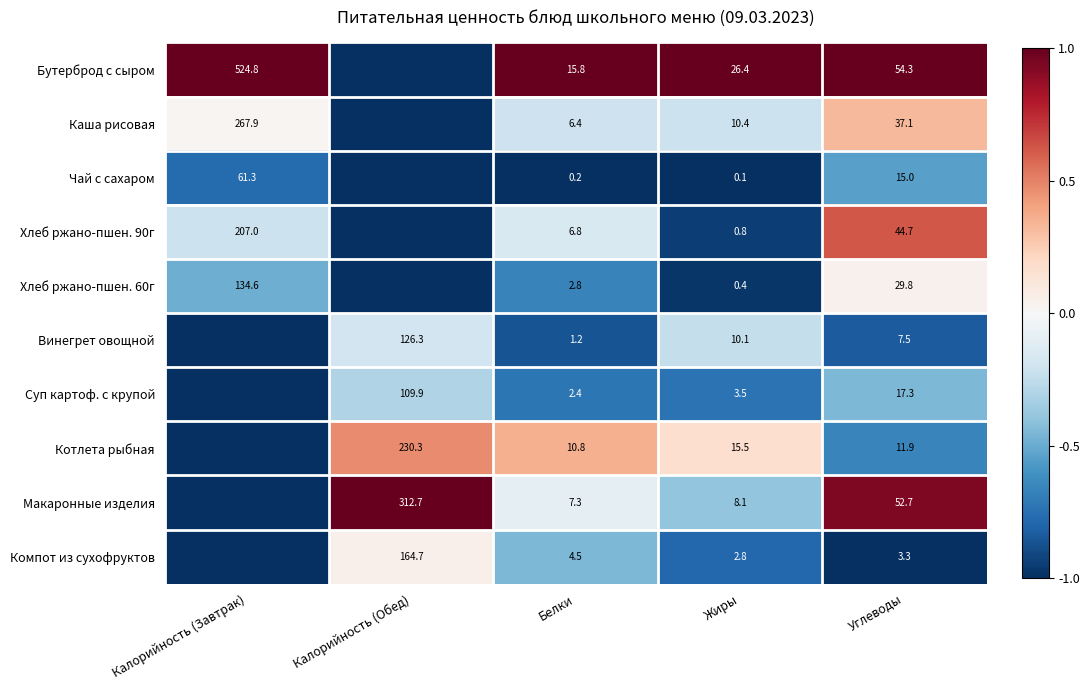

Is the value of Котлета рыбная at Жиры greater than the value of Хлеб ржано-пшен. 90г at Белки?

Yes